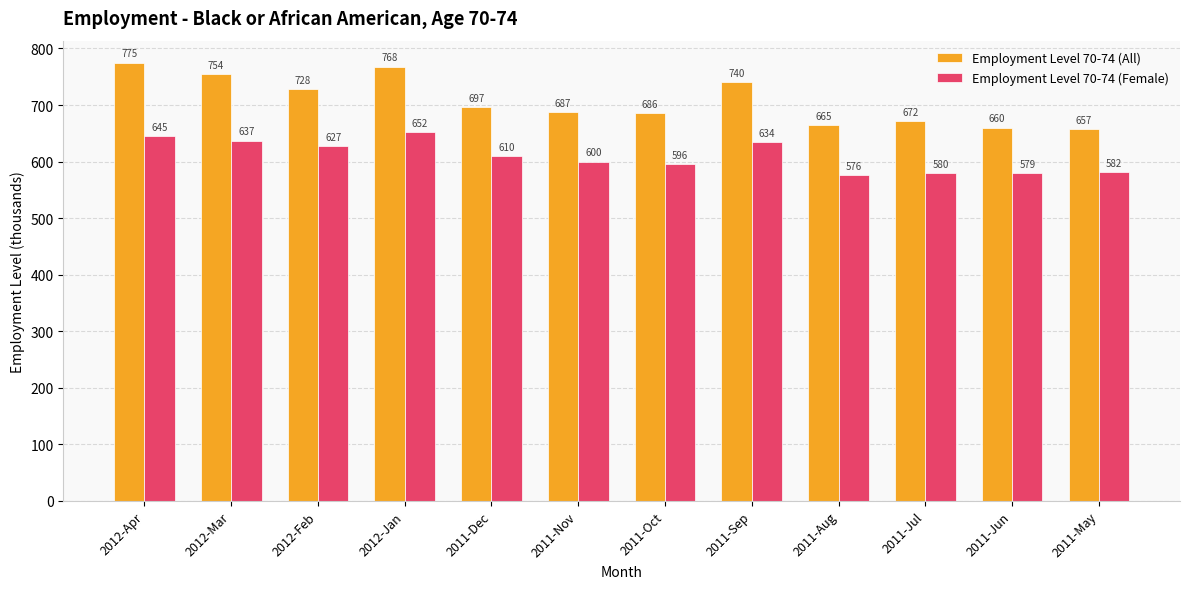

Read the Employment Level 70-74 (All) value at 2012-Apr, to the nearest 5.

775